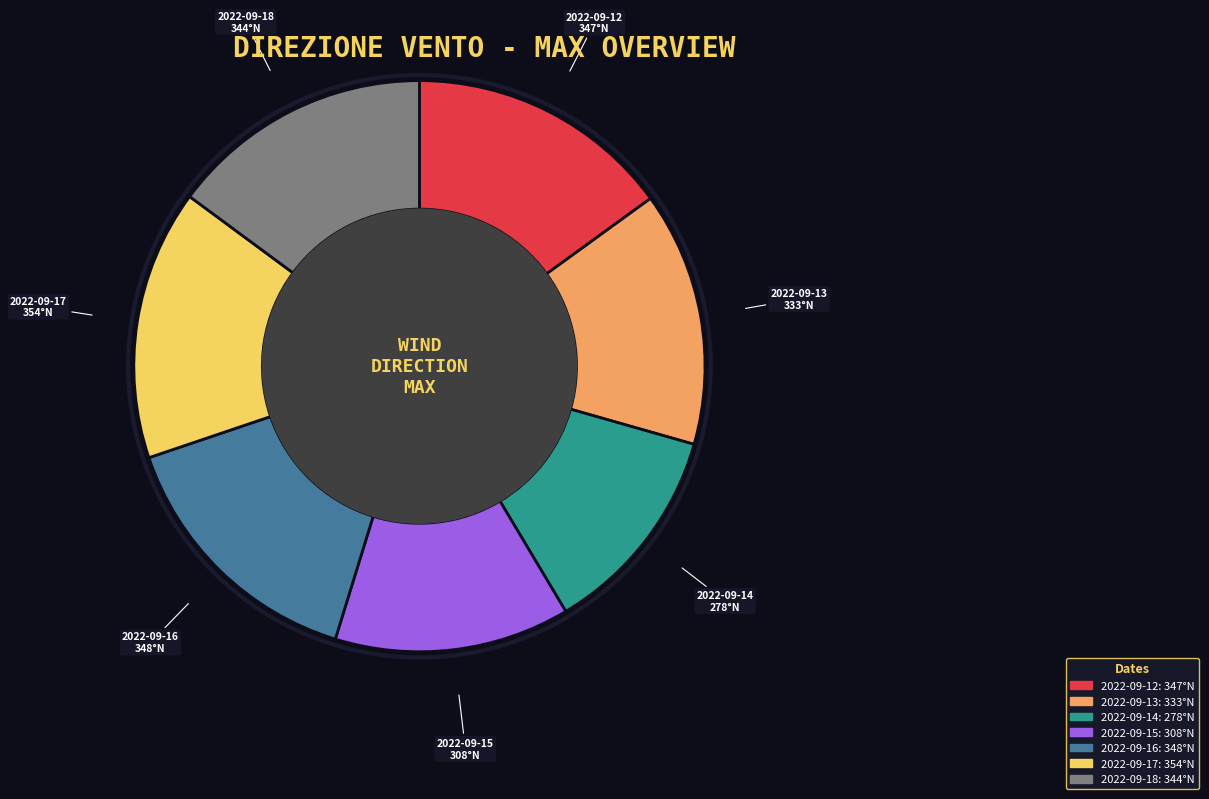

How many slices are in this pie chart?

7